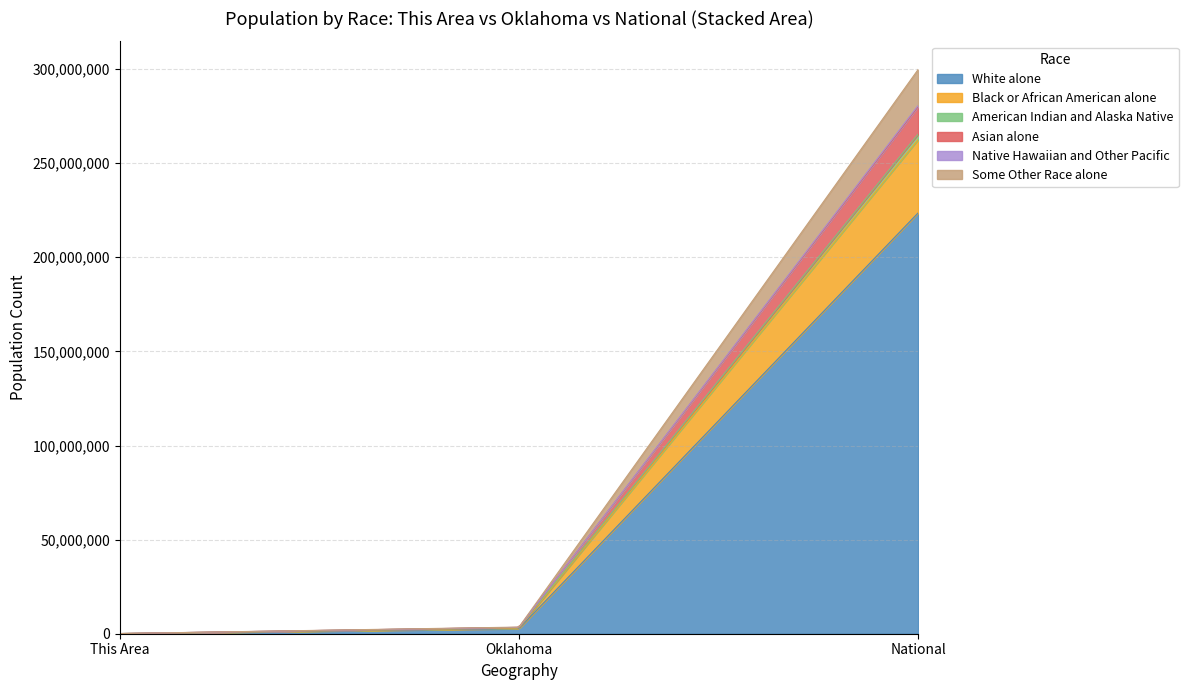

How many distinct data groups are displayed?

6